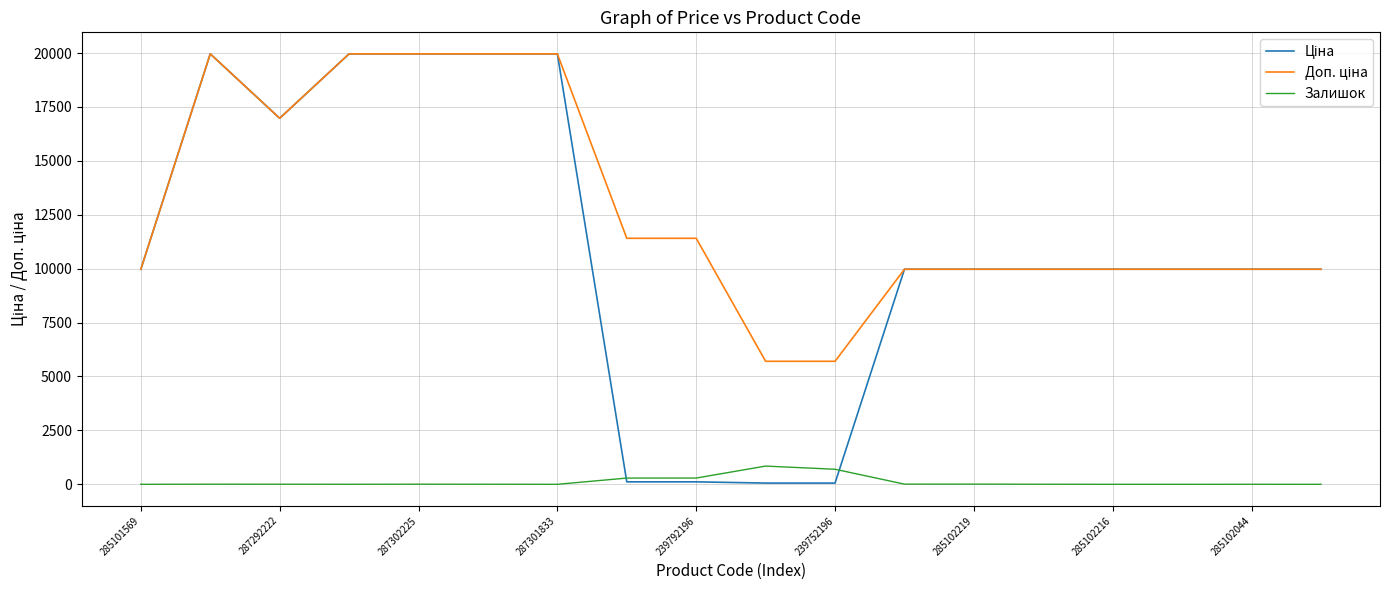

What is the greatest value displayed?

19964.2